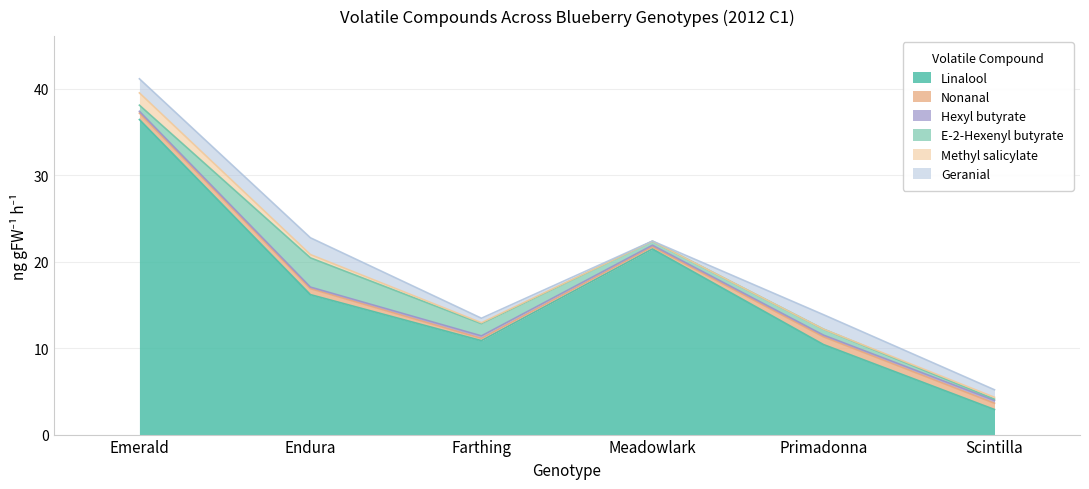

Which has a higher value, Meadowlark or Emerald?

Emerald